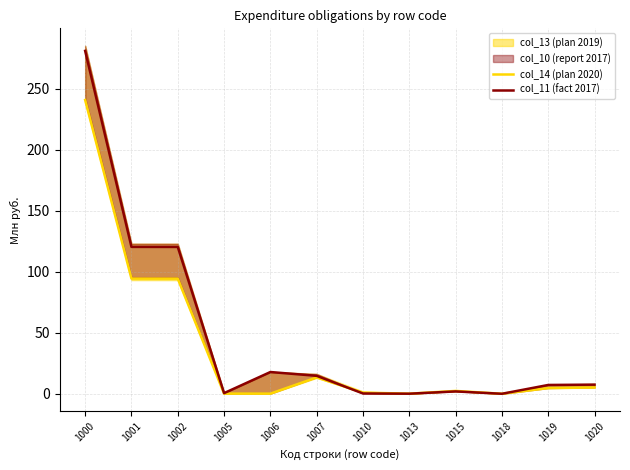

How many intersections are there between col_11 (fact 2017) and col_14 (plan 2020)?

2